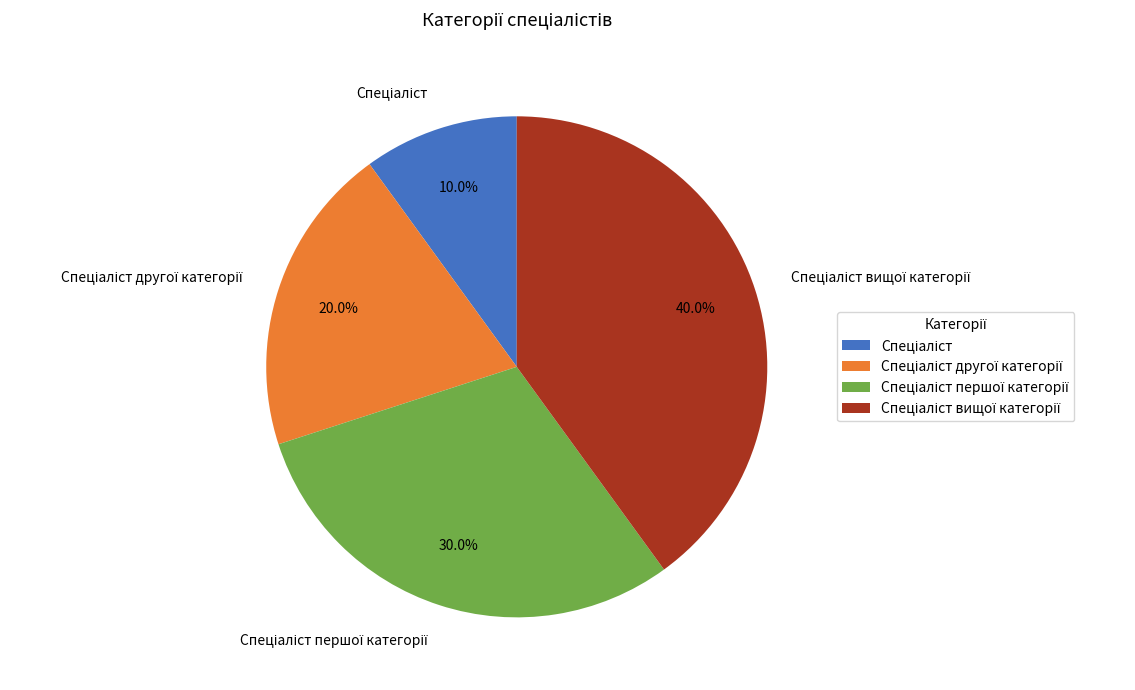

Is there a majority slice in this chart?

No